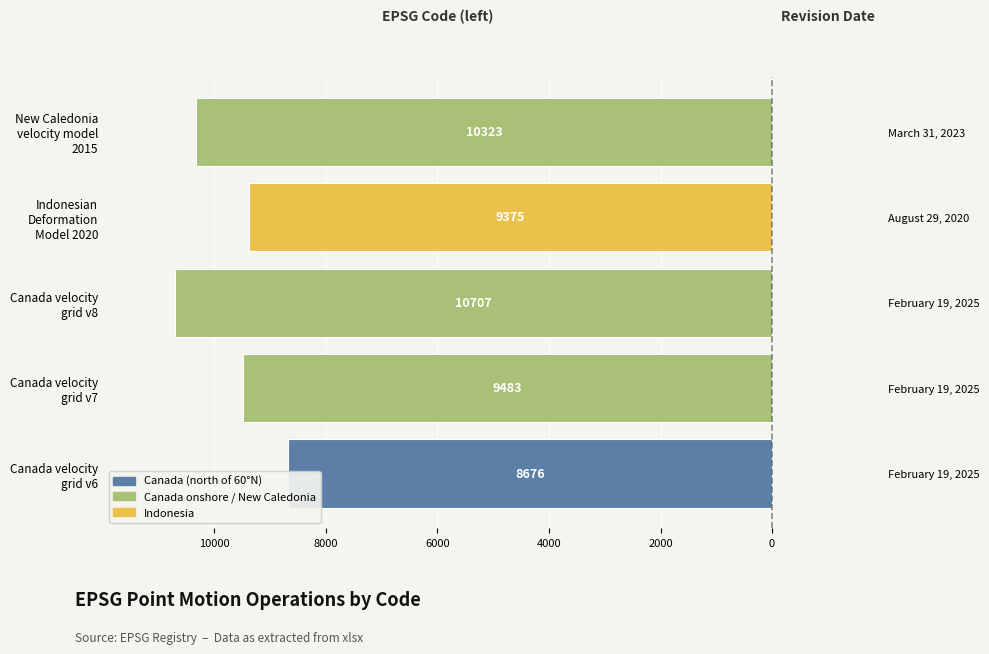

The value at Canada velocity grid v7 is -9483. True or false?

True